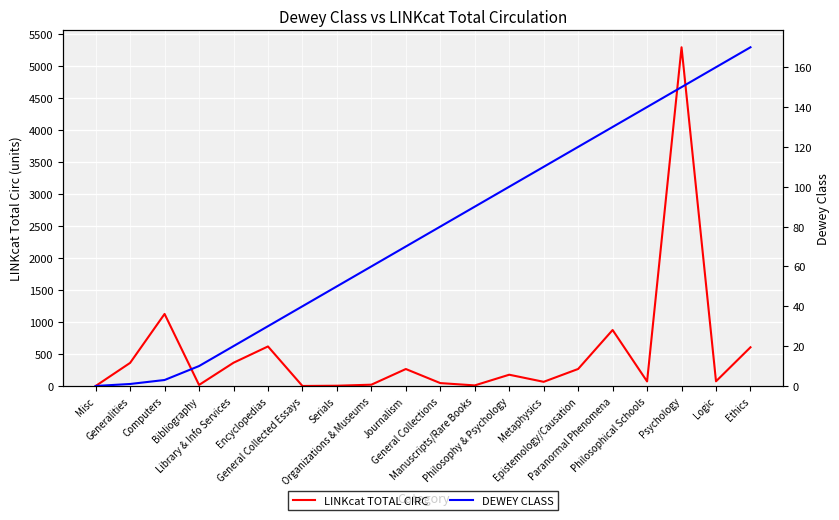

What is the label of the 6th point from the left?

Encyclopedias